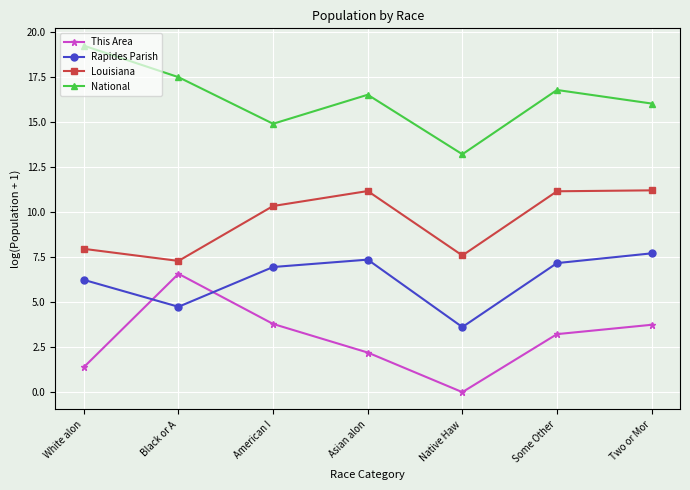

What is the sum of the Louisiana values at Native Haw and Some Other?

18.7